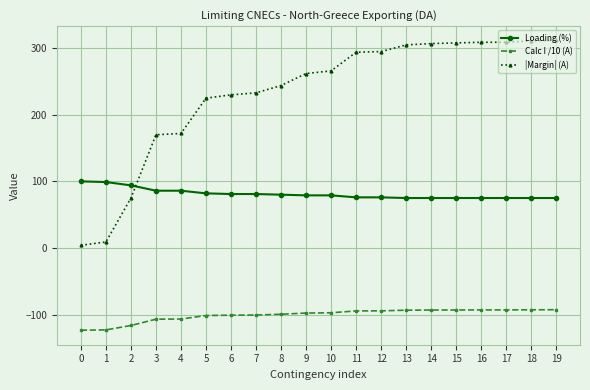

What is the value of the |Margin| (A) point at the 5th from the left?

172.0